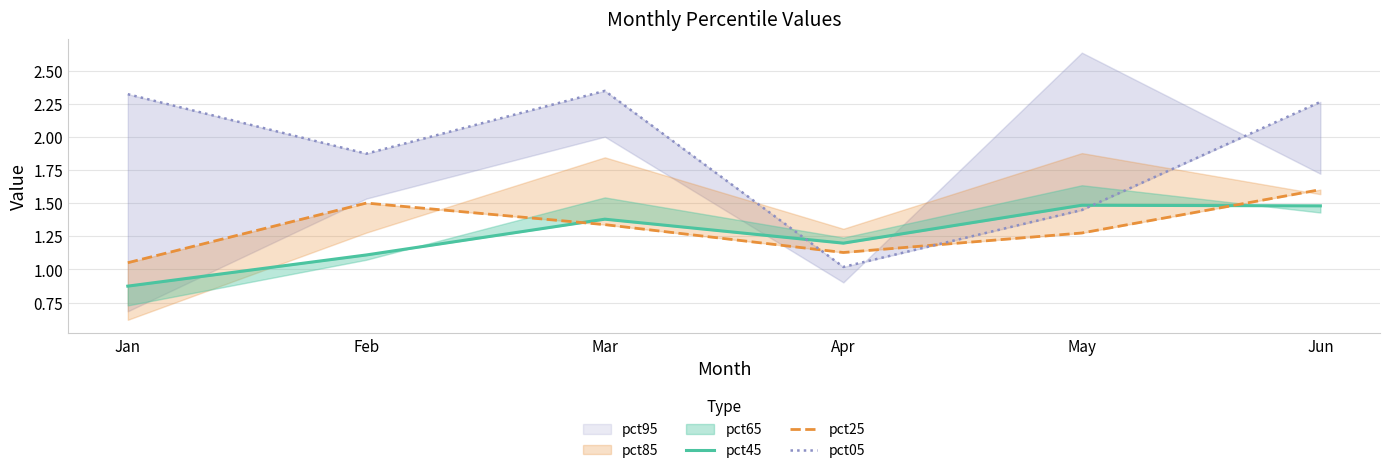

What is the difference between the second highest and second lowest values in the pct05 series?

0.9